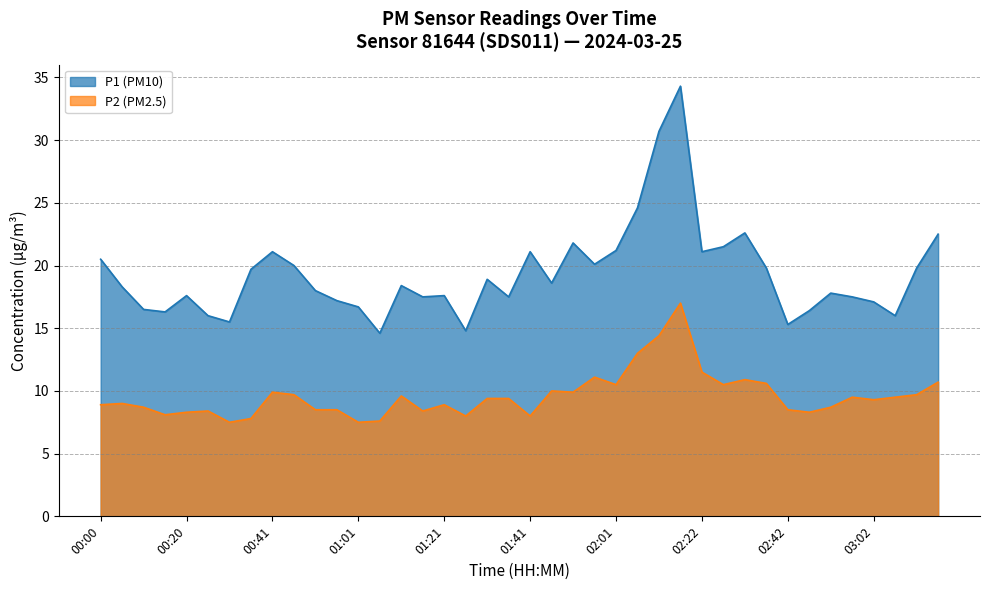

At which label does P1 first exceed 18?

00:00